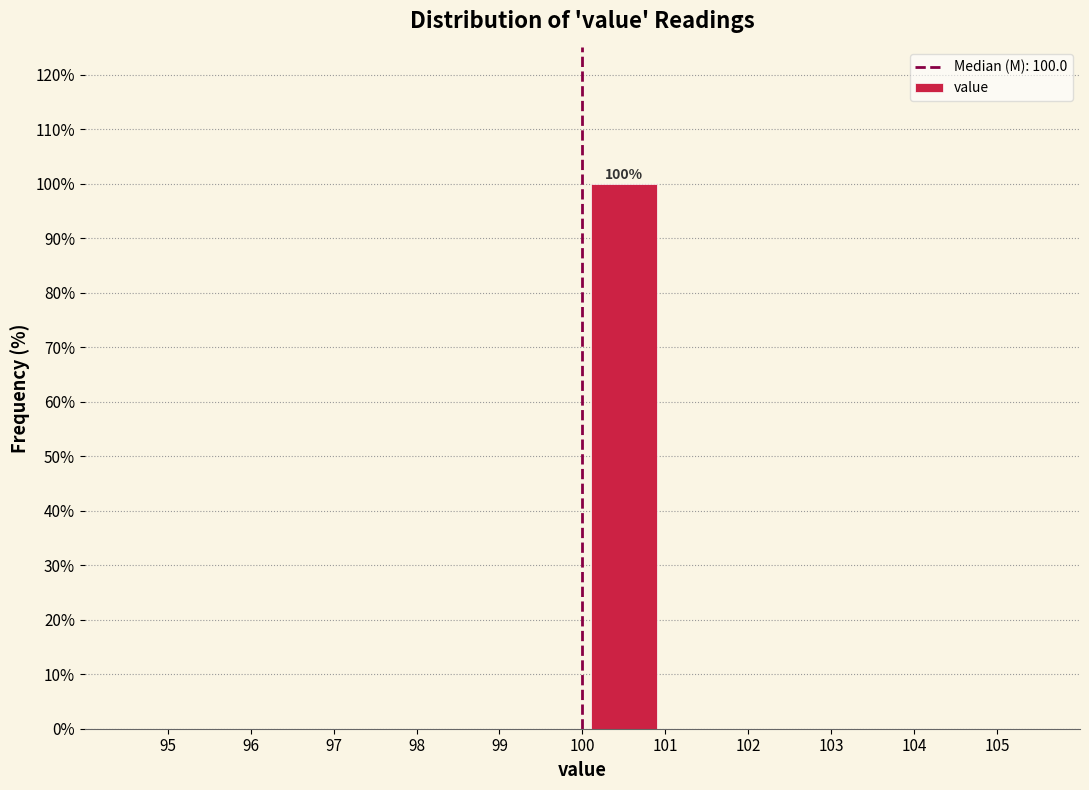

Over which range of the x-axis is the bar tallest?

100 to 101